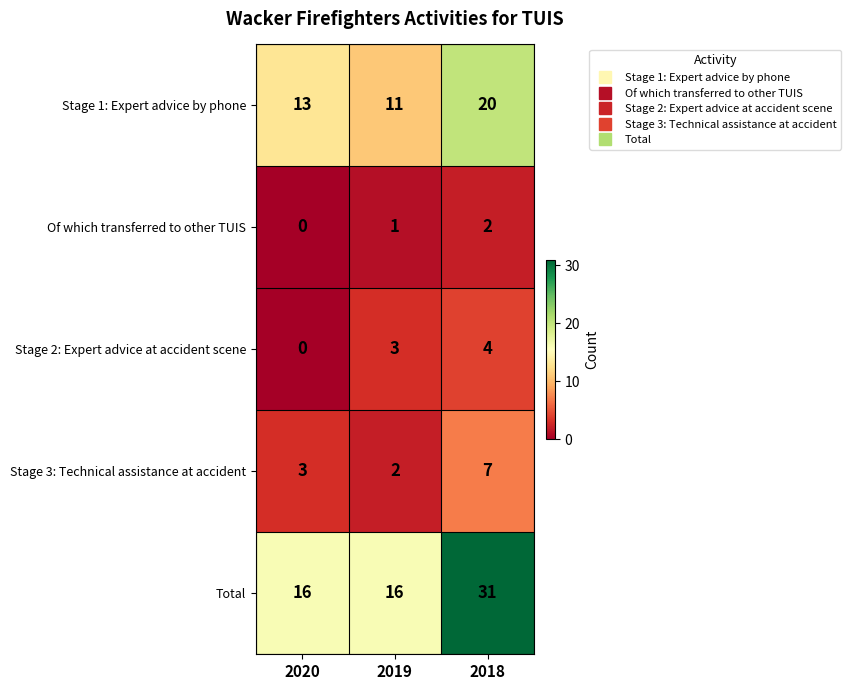

What is the sum of the Stage 3: Technical assistance at accident values at 2019 and 2020?

5